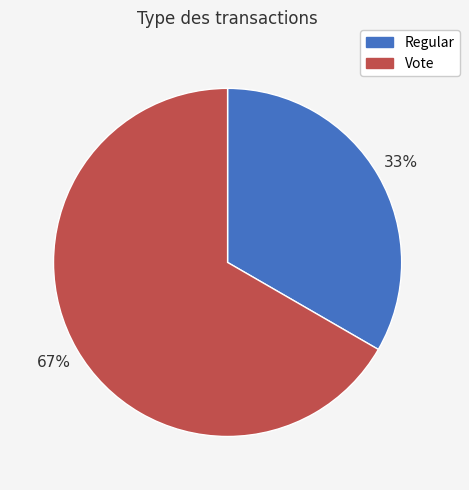

How many segments does this pie chart have?

2